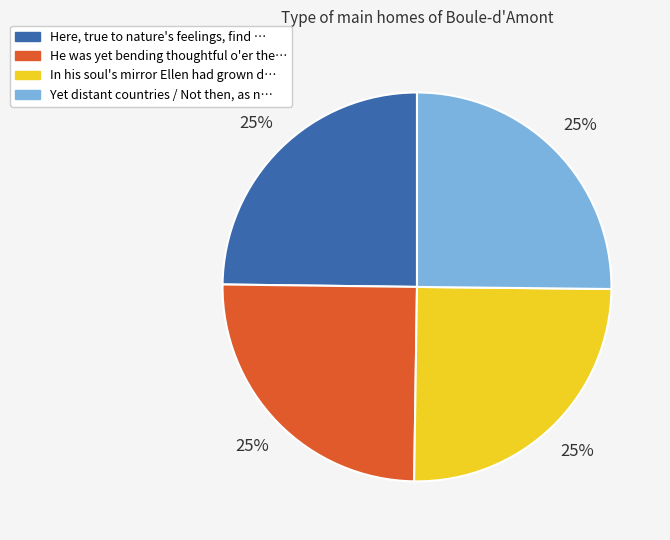

Is it true that Yet distant countries / Not then, as n… is 33% of the pie?

False